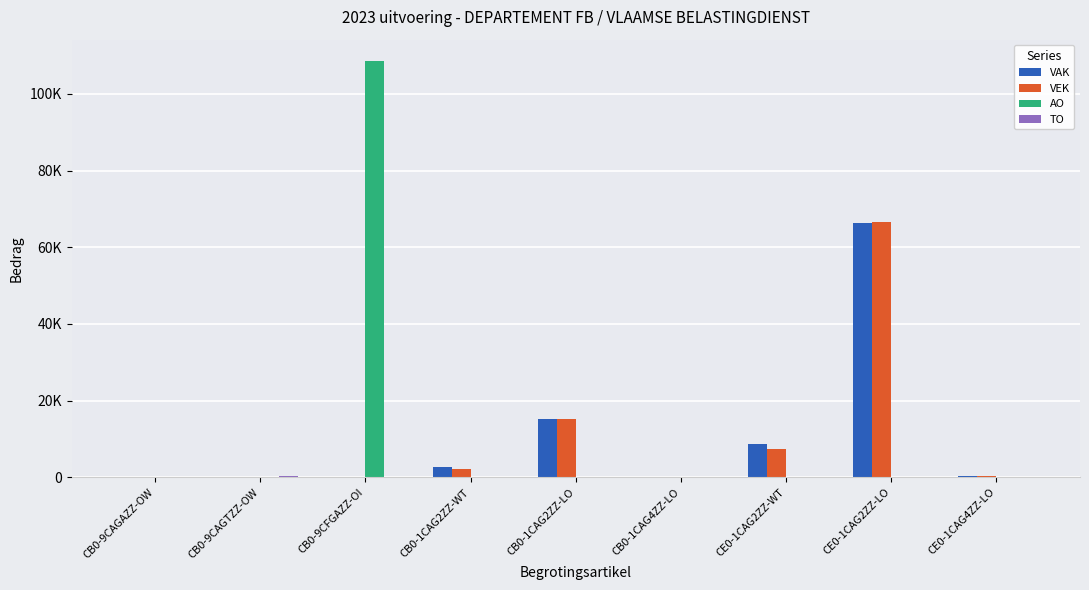

Which label corresponds to the largest value in the chart?

CB0-9CFGAZZ-OI